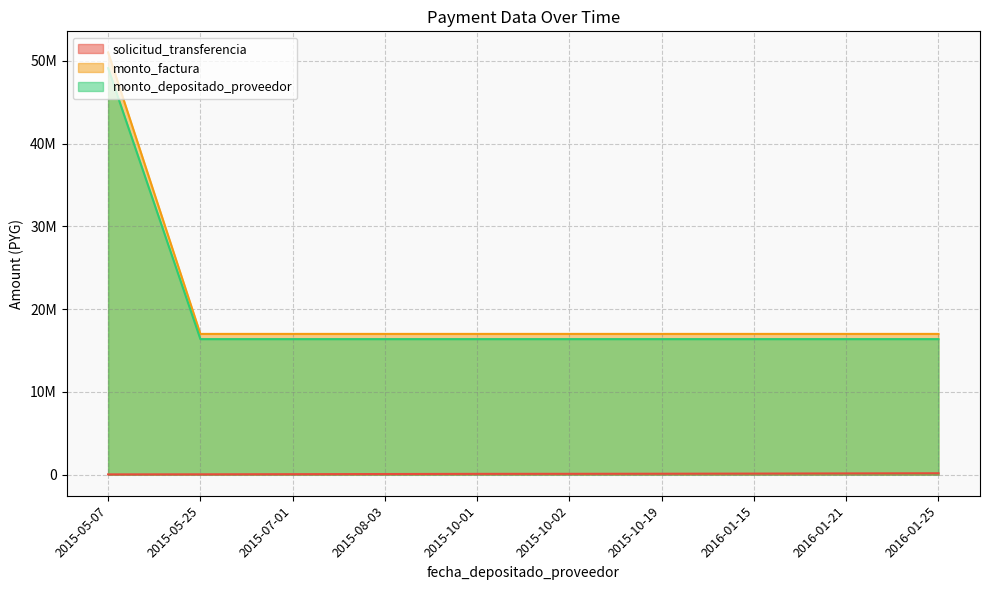

What is the sum of the monto_factura values at 2015-10-19 and 2016-01-21?

34000000